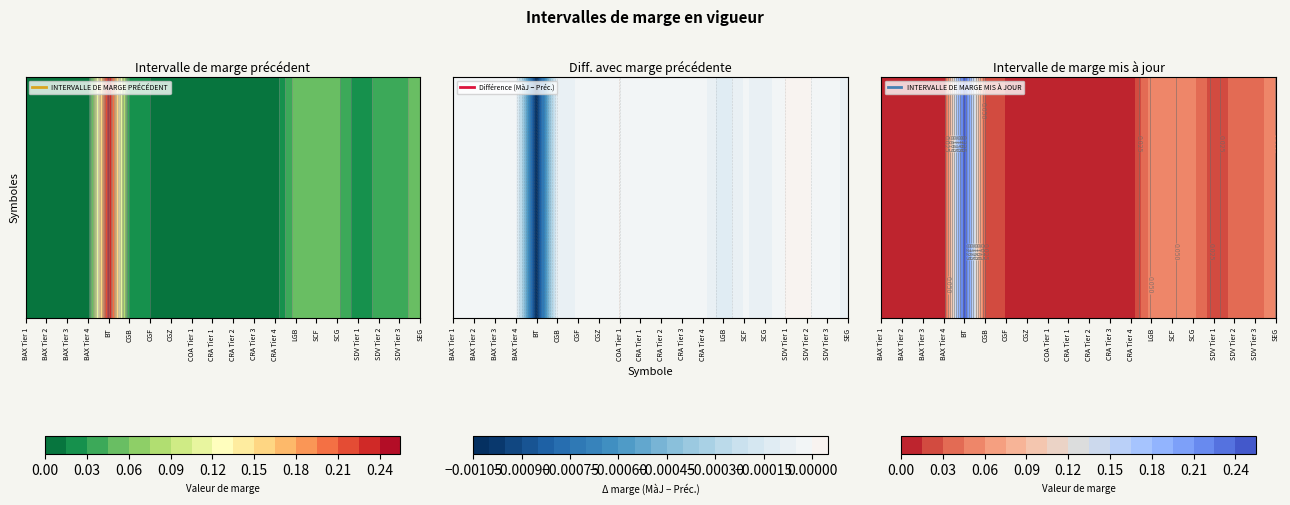

List the series in order of their peak value, lowest first.

INTERVALLE DE MARGE MIS À JOUR, INTERVALLE DE MARGE PRÉCÉDENT